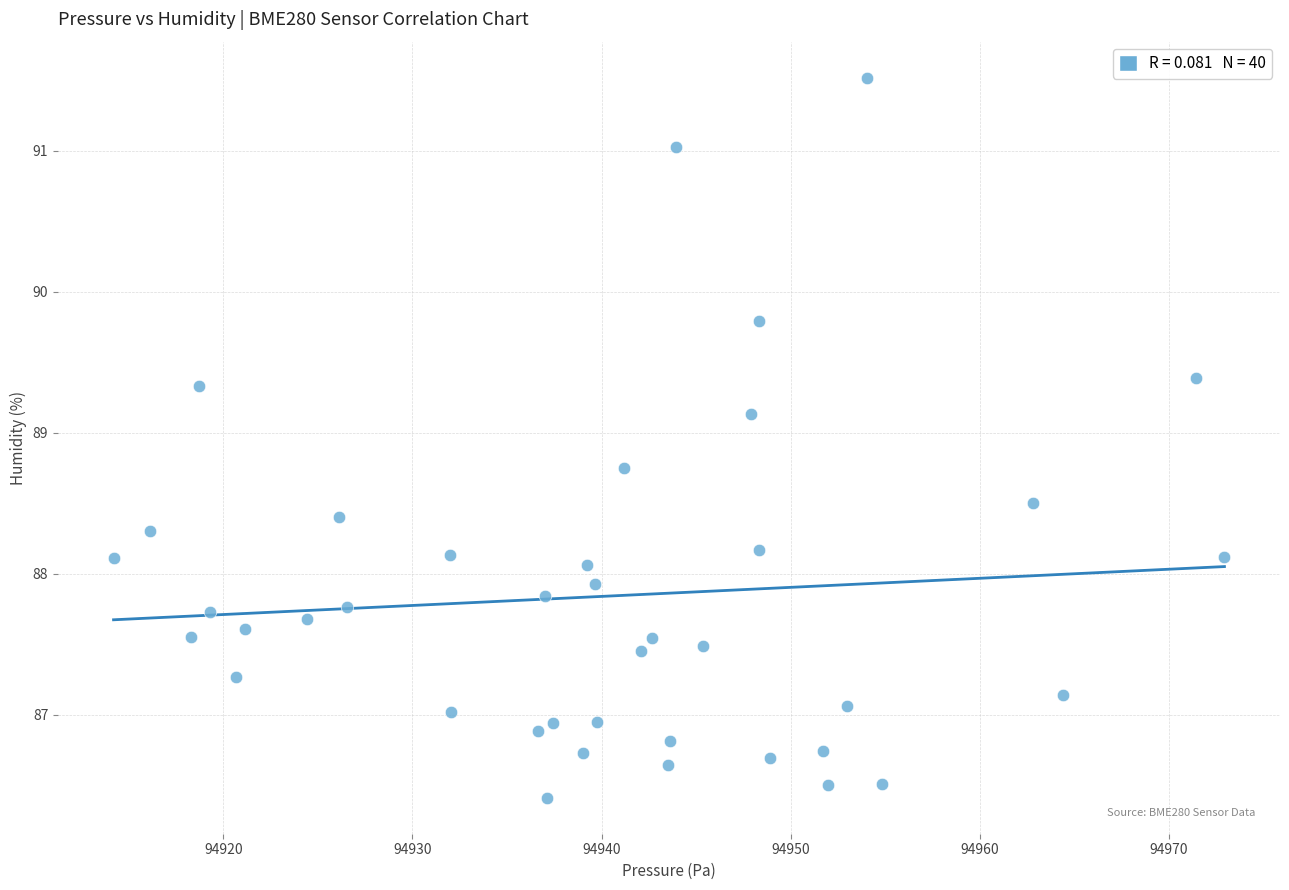

What is the range of X values (max minus min)?

58.8